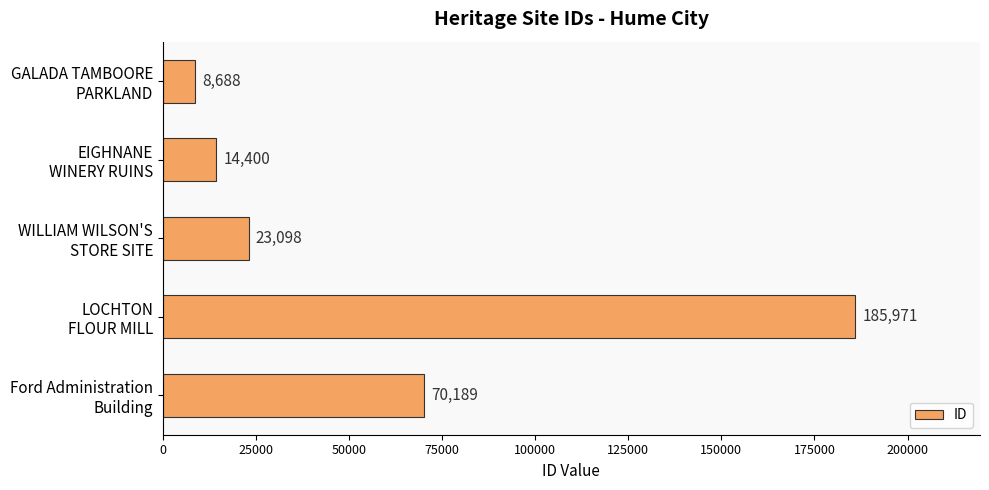

What is the sum of all values?

302346